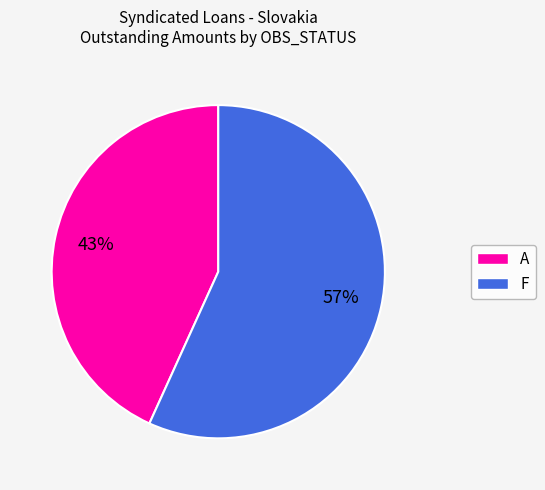

Is there a majority slice in this chart?

Yes